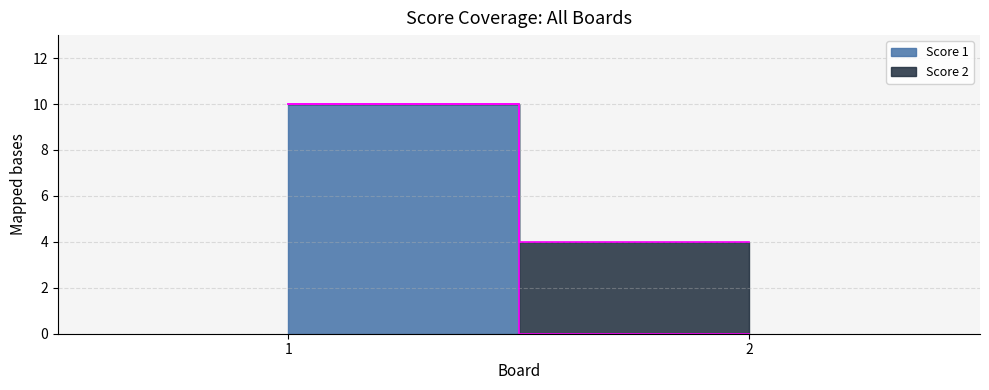

How many values in the Score 2 series are below 4?

1